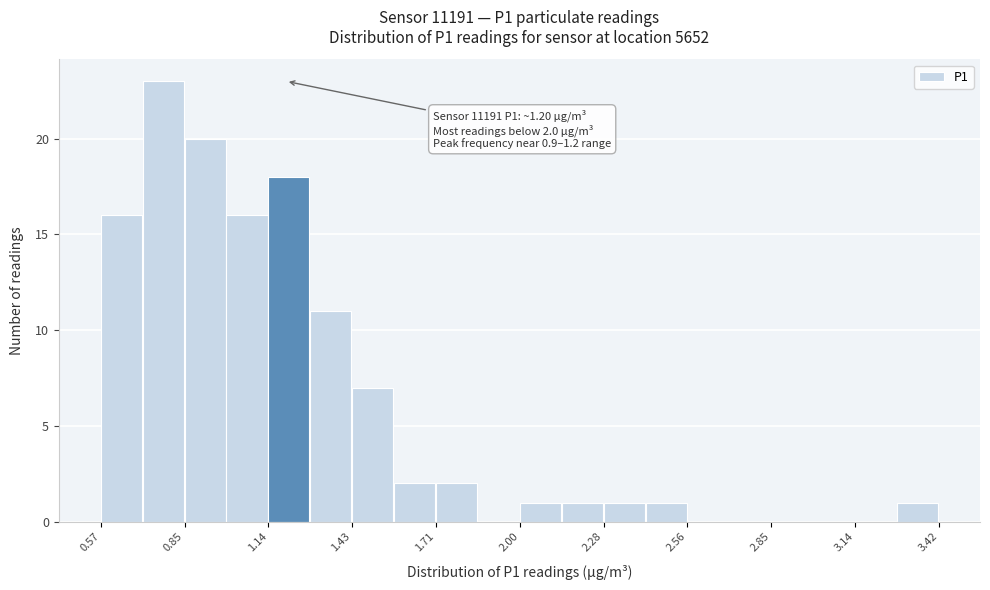

Read against the x-axis, roughly where is the centre of the tallest bar?

0.80